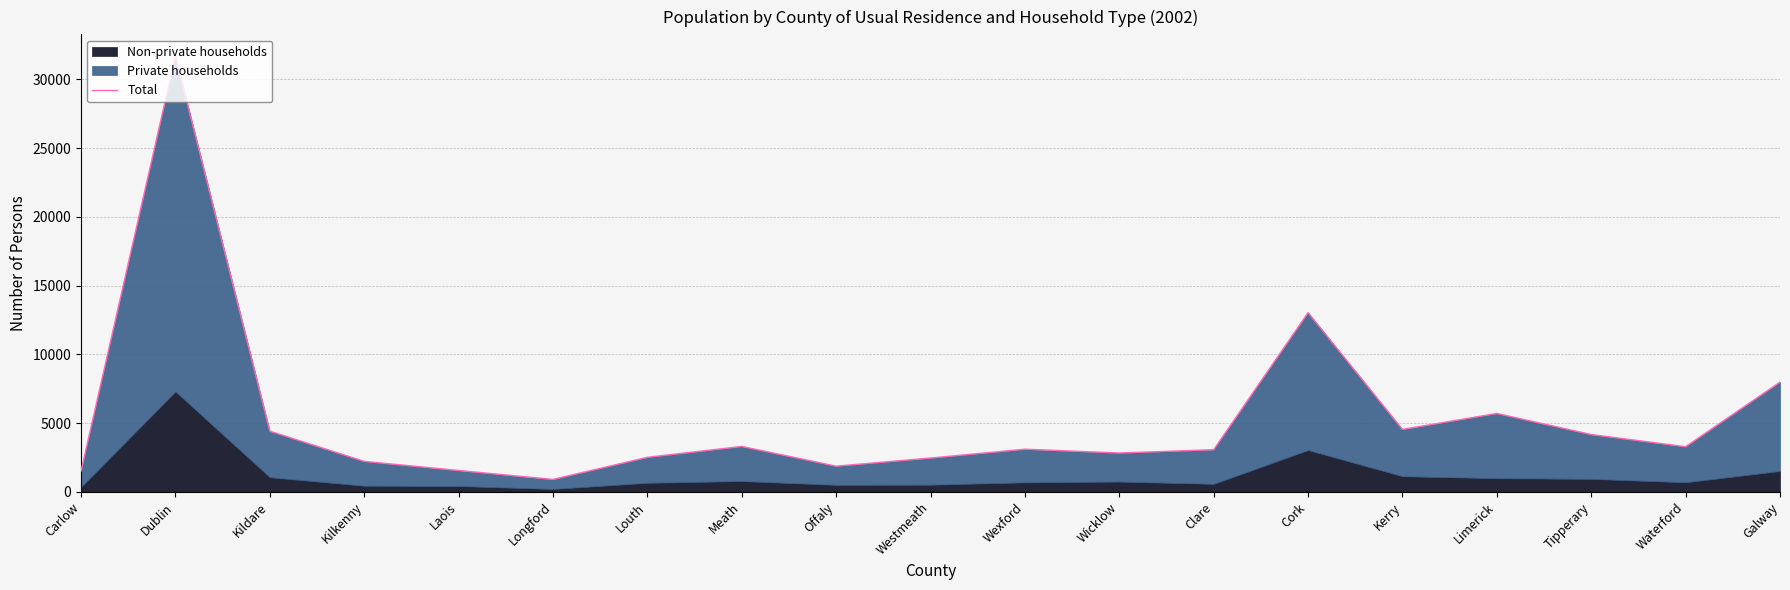

True or false: the data shows 1662 at Wicklow.

False